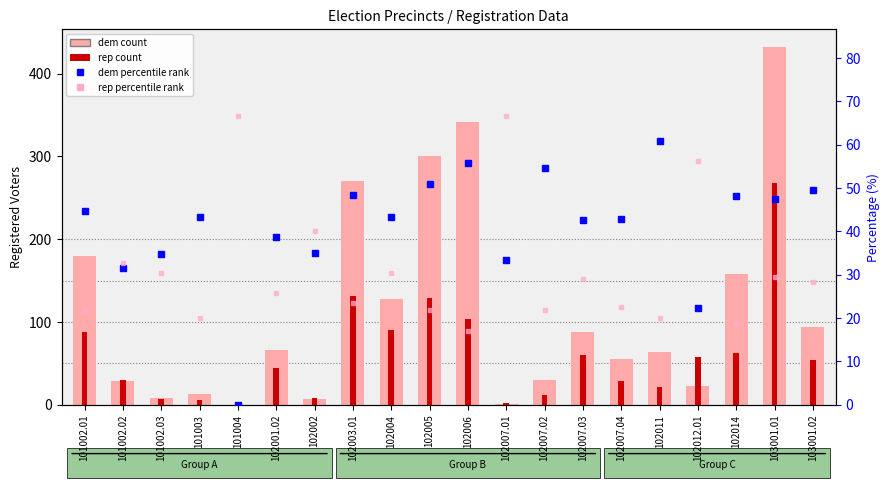

True or false: dem count has a value of 37.9 at 101002.02.

False